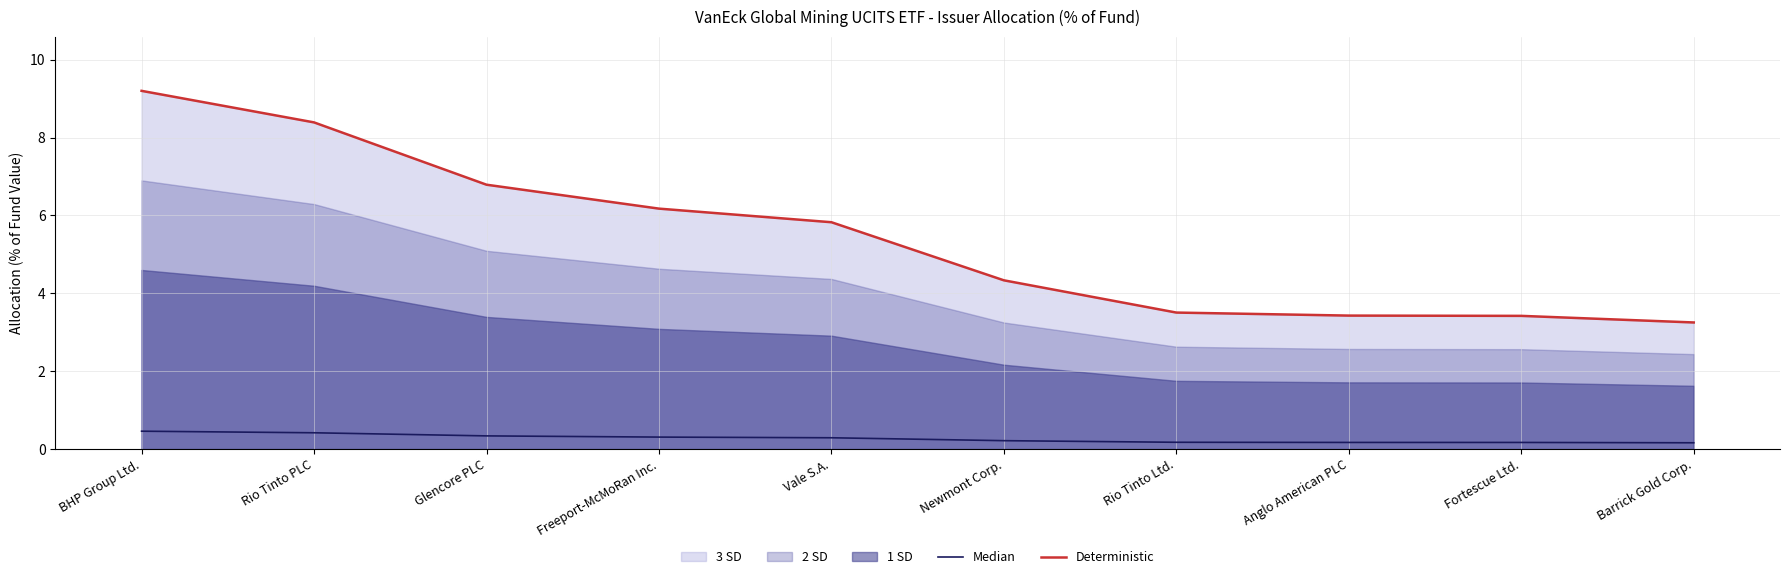

The value of Deterministic at BHP Group Ltd. is 9.2. True or false?

True